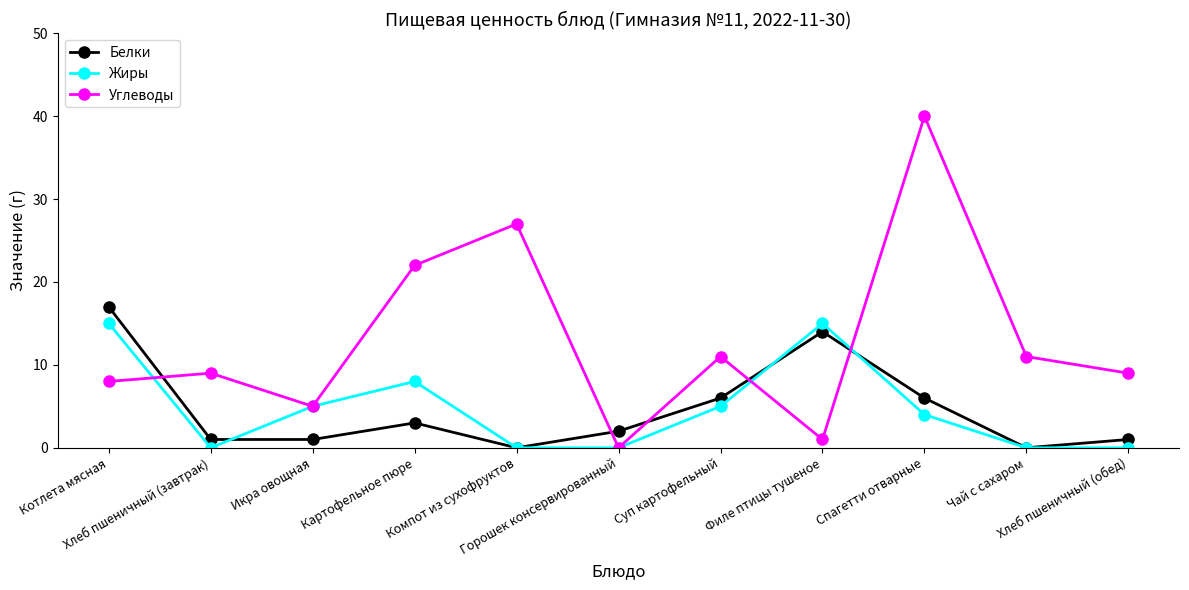

What is the label of the 1st point from the left?

Котлета мясная